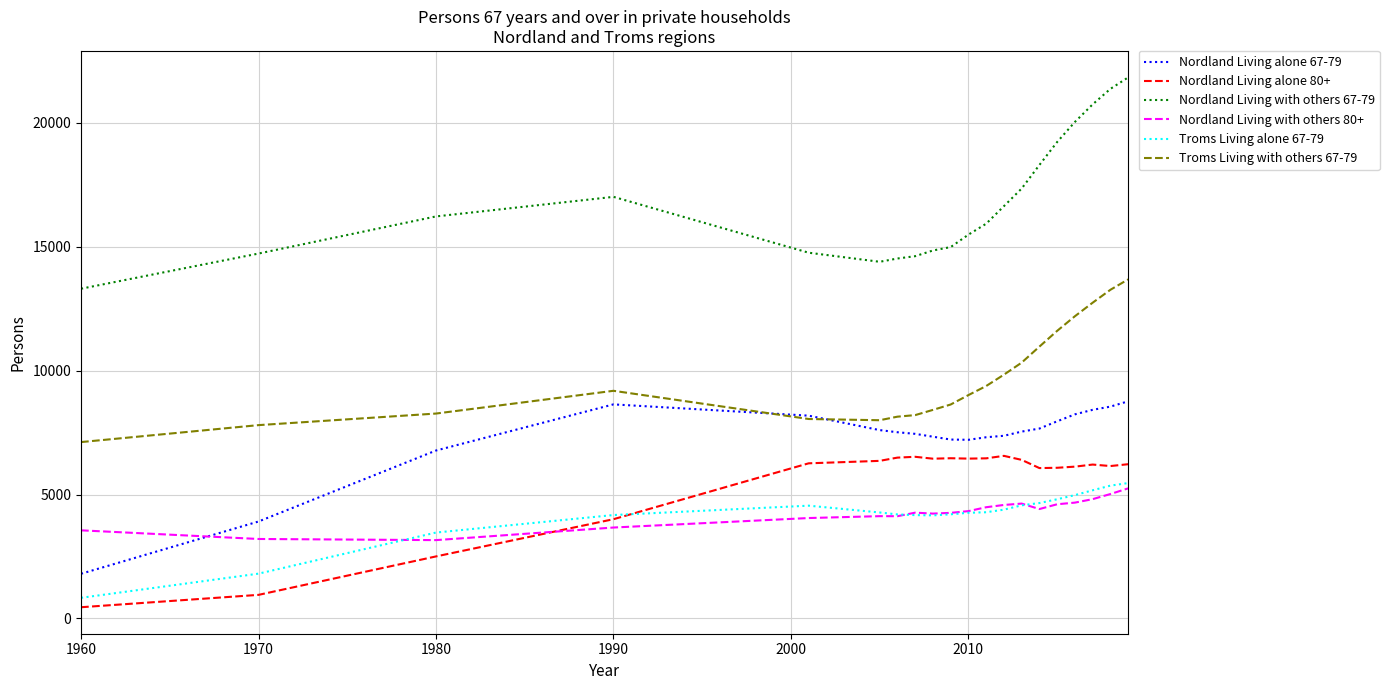

How many times do Nordland Living with others 80+ and Nordland Living alone 67-79 cross each other?

1